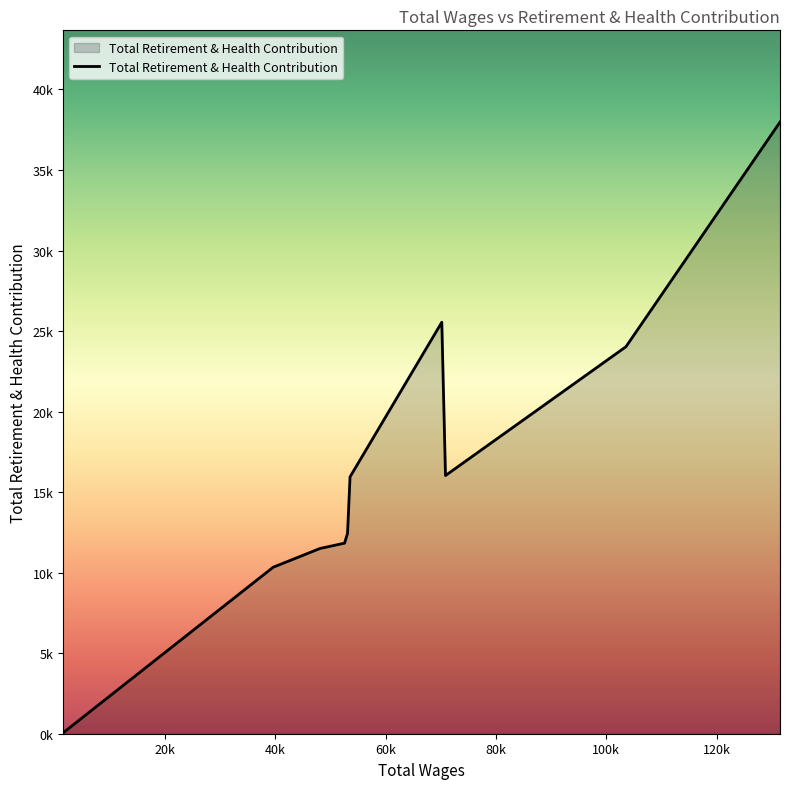

What is the difference between the maximum and minimum values?

37914